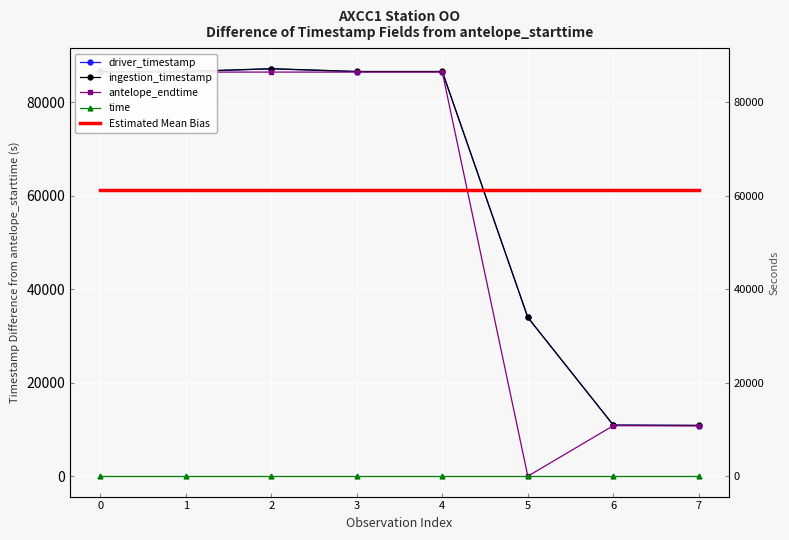

True or false: driver_timestamp and time intersect in this chart.

False